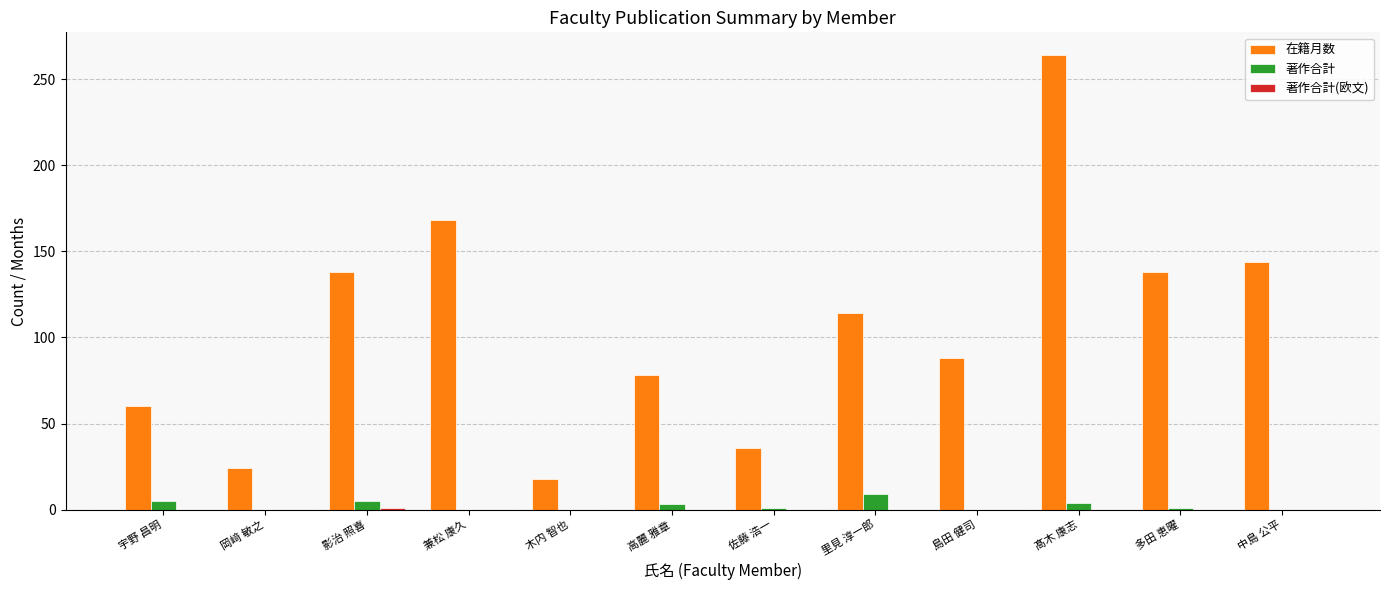

Where does the 在籍月数 series first go above 114?

影治 照喜